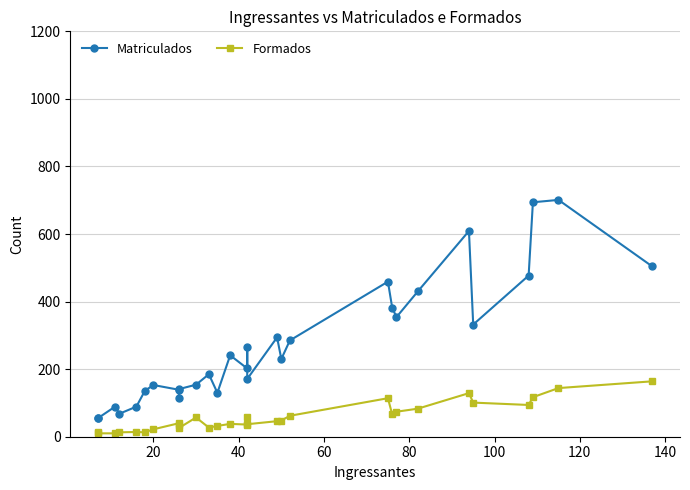

What is the maximum value shown in the chart?

701